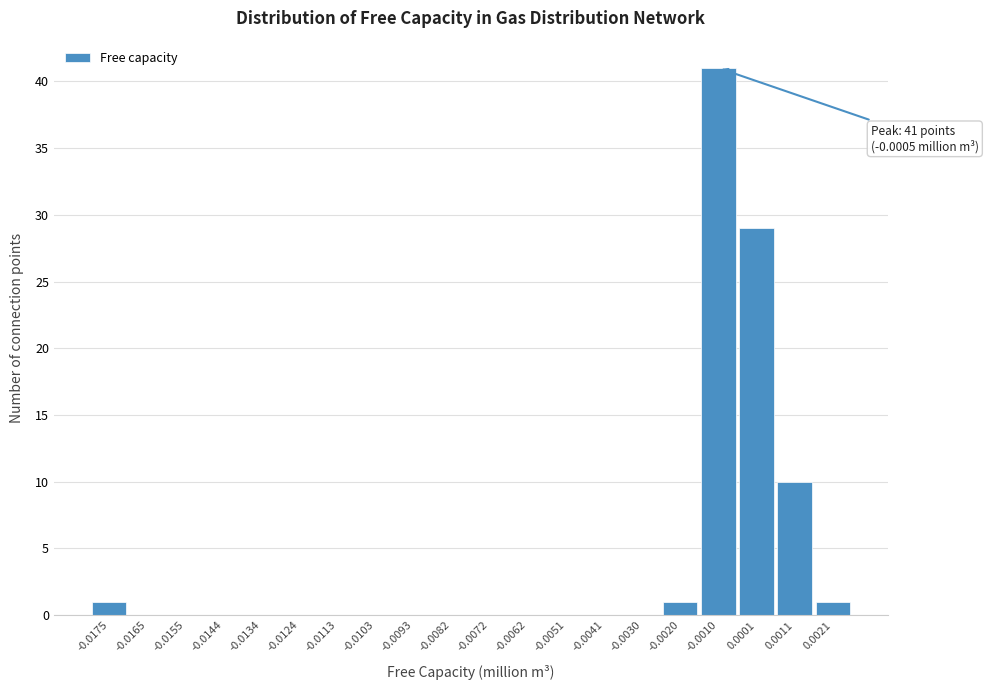

Reading right to left, extract all data points from this chart.

0.0021=1	0.0011=10	0.0001=29	-0.0010=41	-0.0020=1	-0.0030=0	-0.0041=0	-0.0051=0	-0.0062=0	-0.0072=0	-0.0082=0	-0.0093=0	-0.0103=0	-0.0113=0	-0.0124=0	-0.0134=0	-0.0144=0	-0.0155=0	-0.0165=0	-0.0175=1